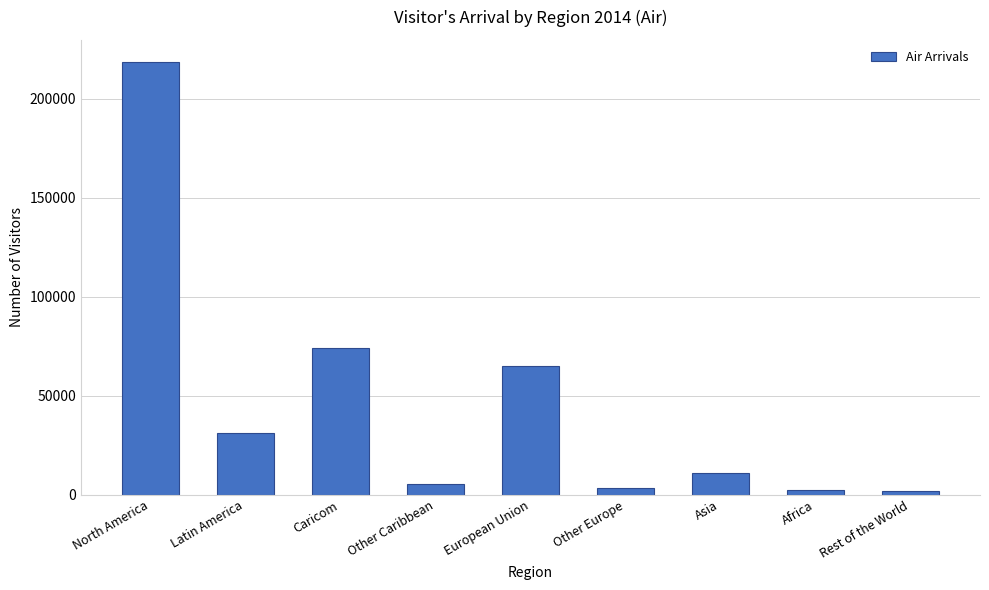

What is the change in value from North America to Asia?

-207594